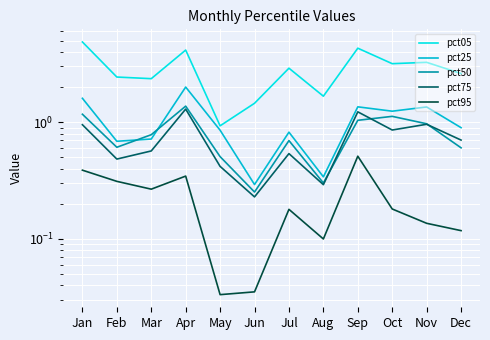

Between Apr and Dec, which series saw the biggest shift?

pct05